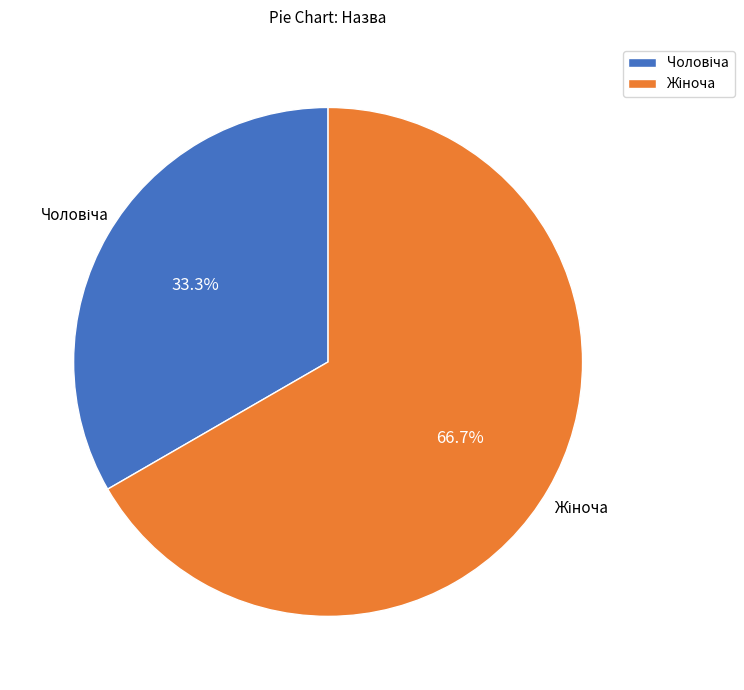

To the nearest percent, what is the difference between the largest and smallest slice percentages?

33%